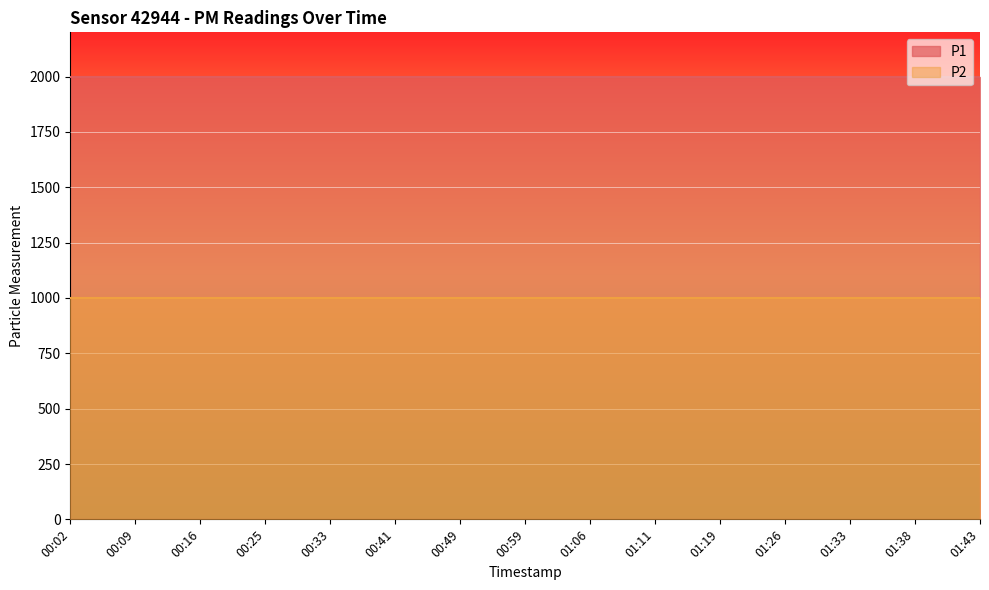

List the series in order of their peak value, highest first.

P1, P2